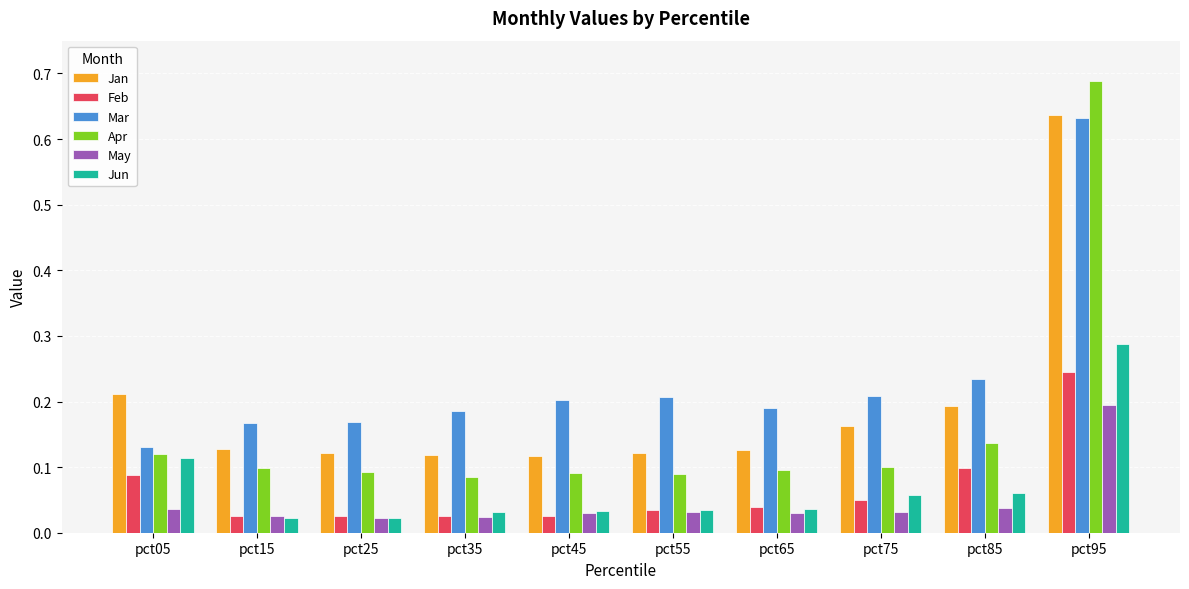

Count the Jan values in the range 0 to 1.

10